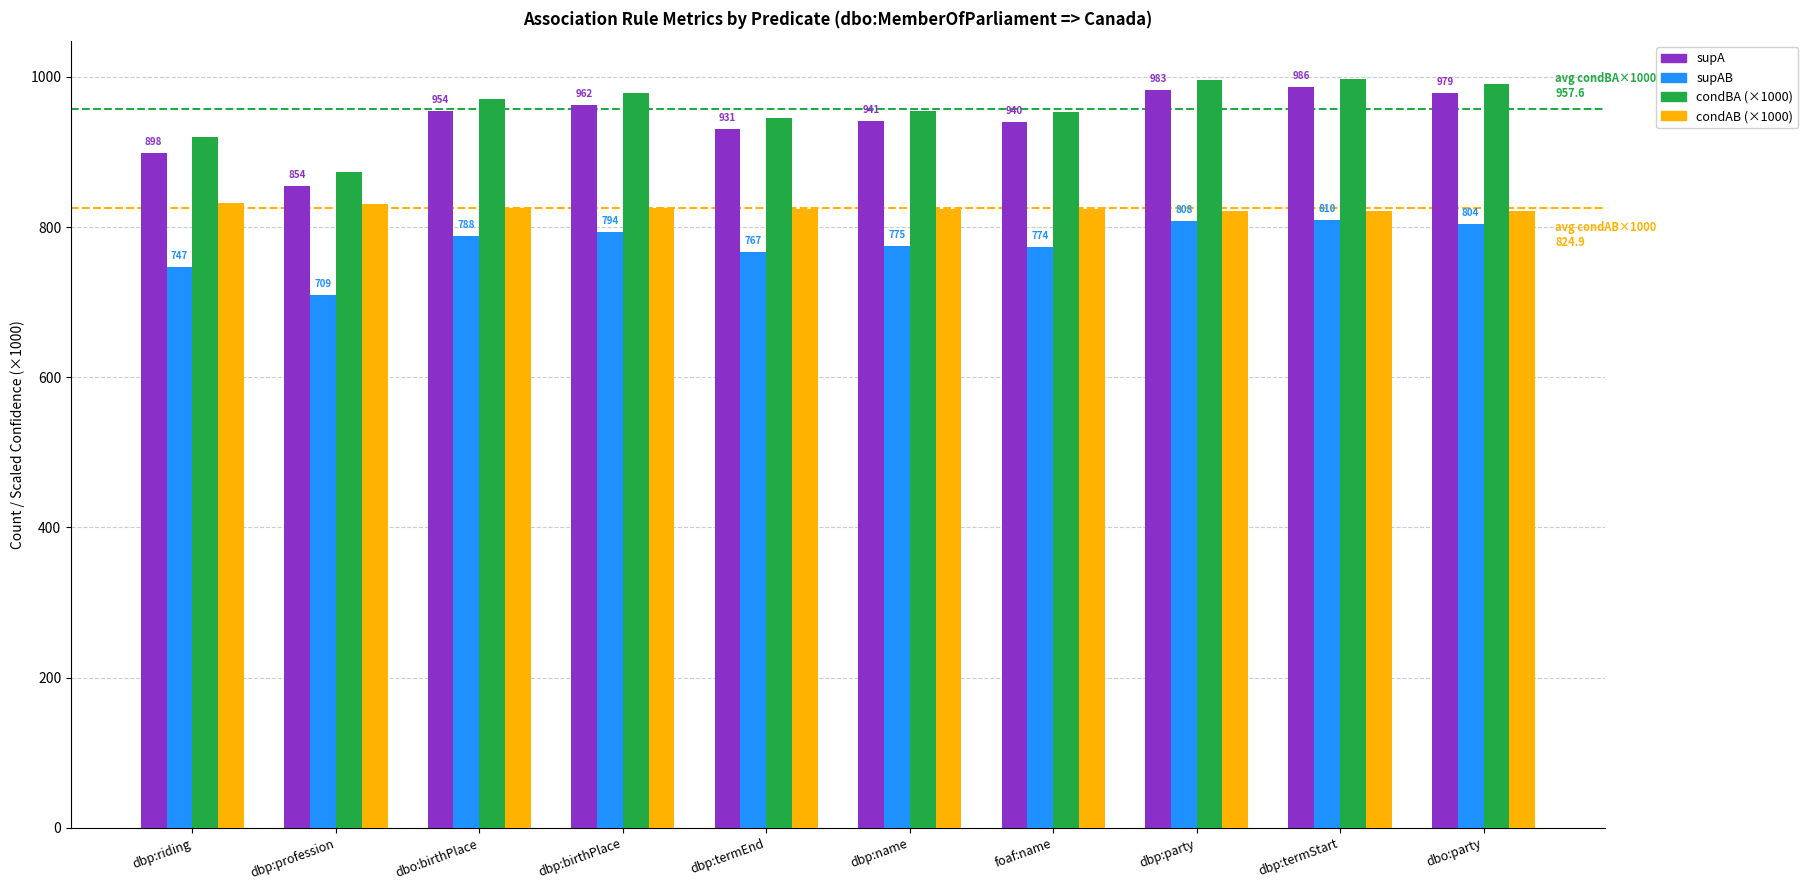

Rank the series at dbp:riding from highest to lowest value.

condBA (×1000), supA, condAB (×1000), supAB